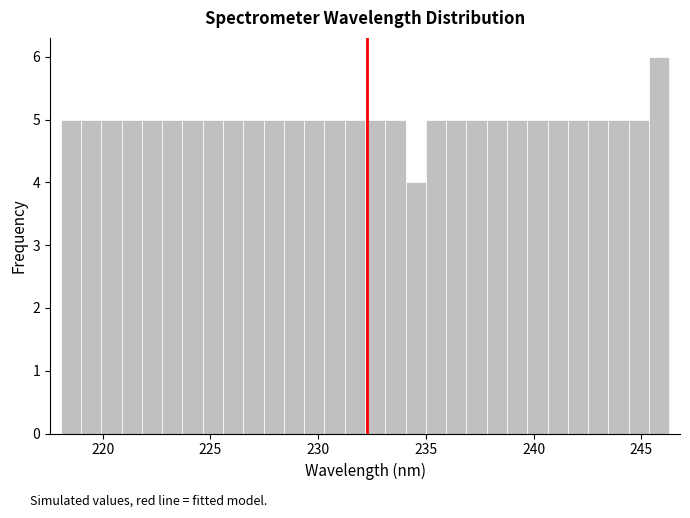

Around what value on the x-axis is the tallest bar? Give the approximate position of its centre, as read against the axis.

246.0